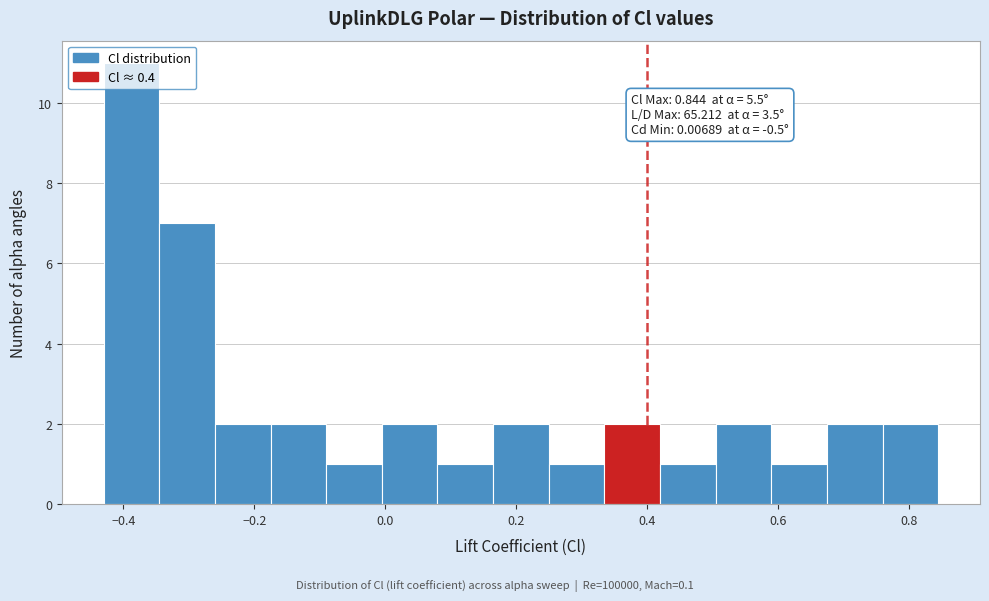

Over which range of the x-axis is the bar tallest?

-0.42 to -0.34